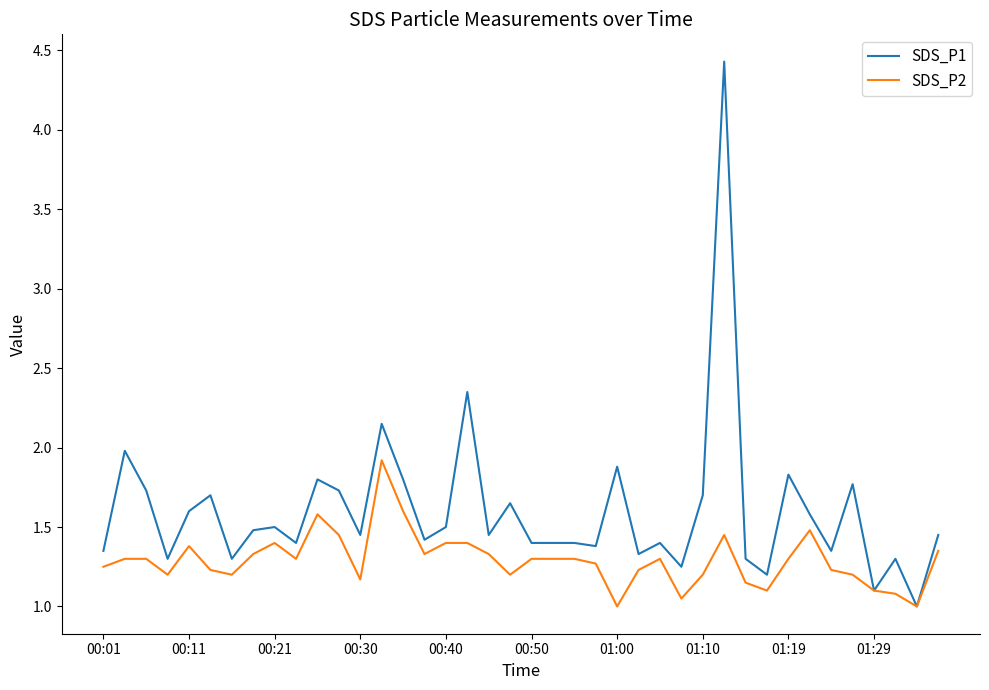

Which series has the largest range (max minus min)?

SDS_P1